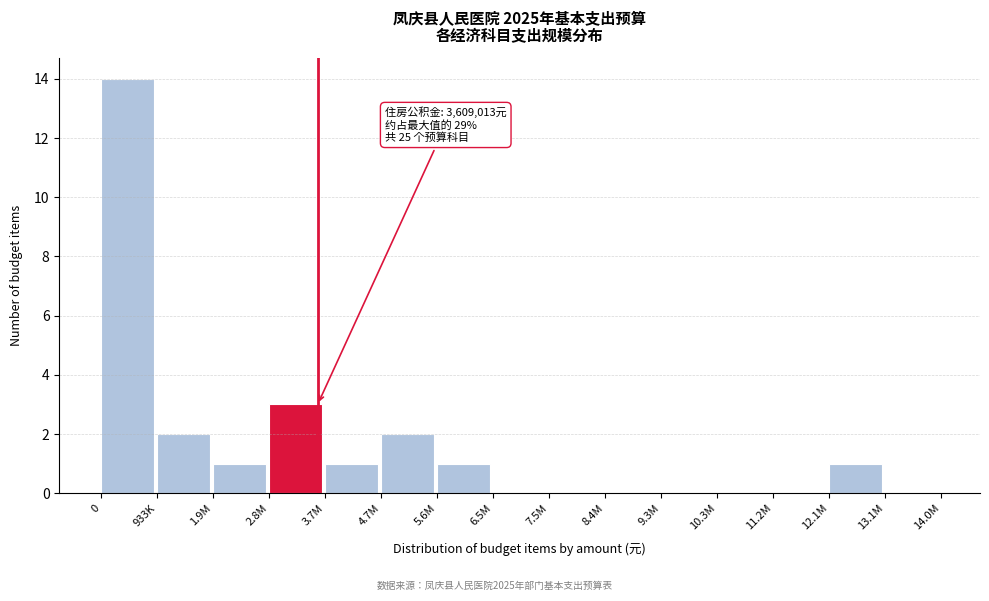

Reading left to right, extract all data points from this chart.

0=14	933K=2	1.9M=1	2.8M=3	3.7M=1	4.7M=2	5.6M=1	6.5M=0	7.5M=0	8.4M=0	9.3M=0	10.3M=0	11.2M=0	12.1M=1	13.1M=0